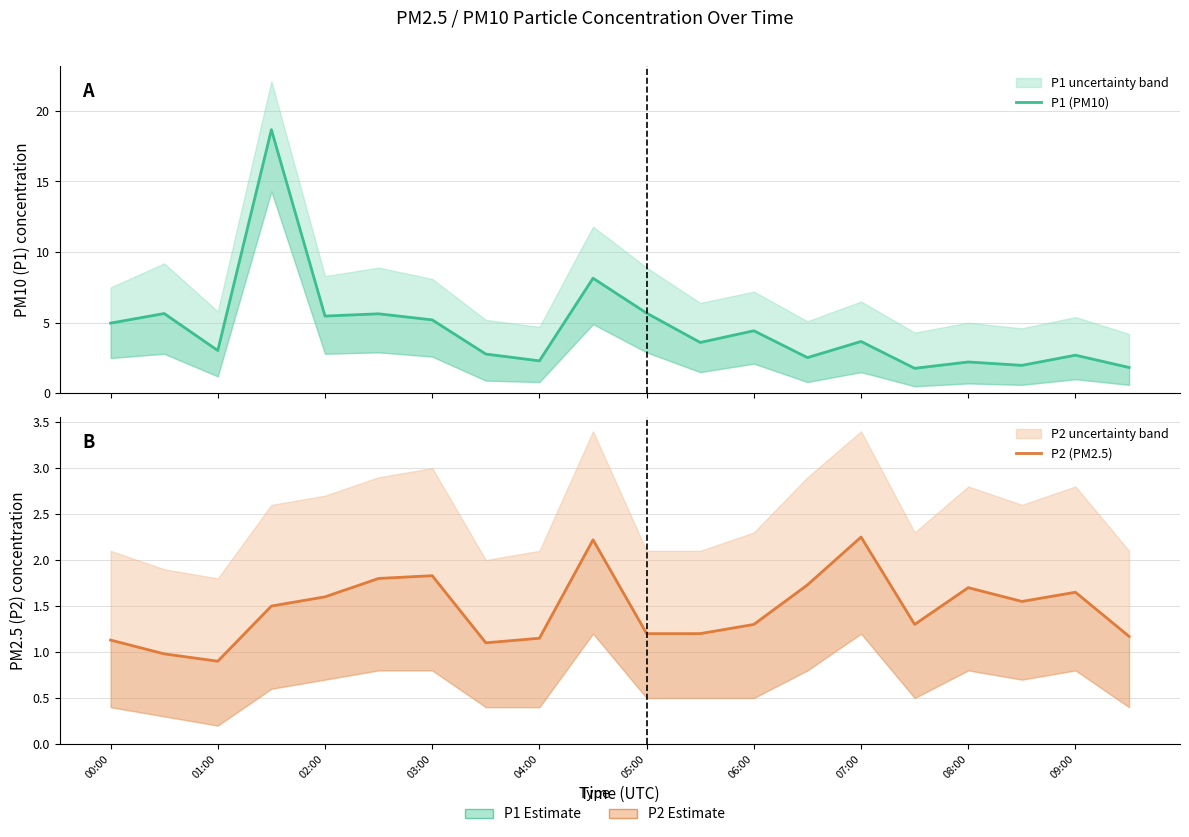

Between 11 and 18, which series saw the biggest shift?

P1 (PM10)